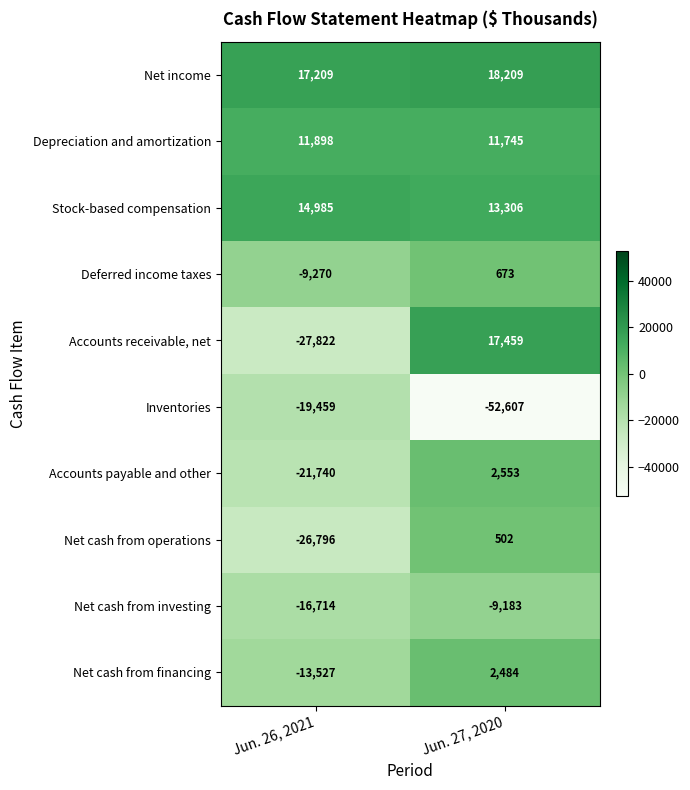

What is the approximate value of Deferred income taxes at Jun. 27, 2020?

673